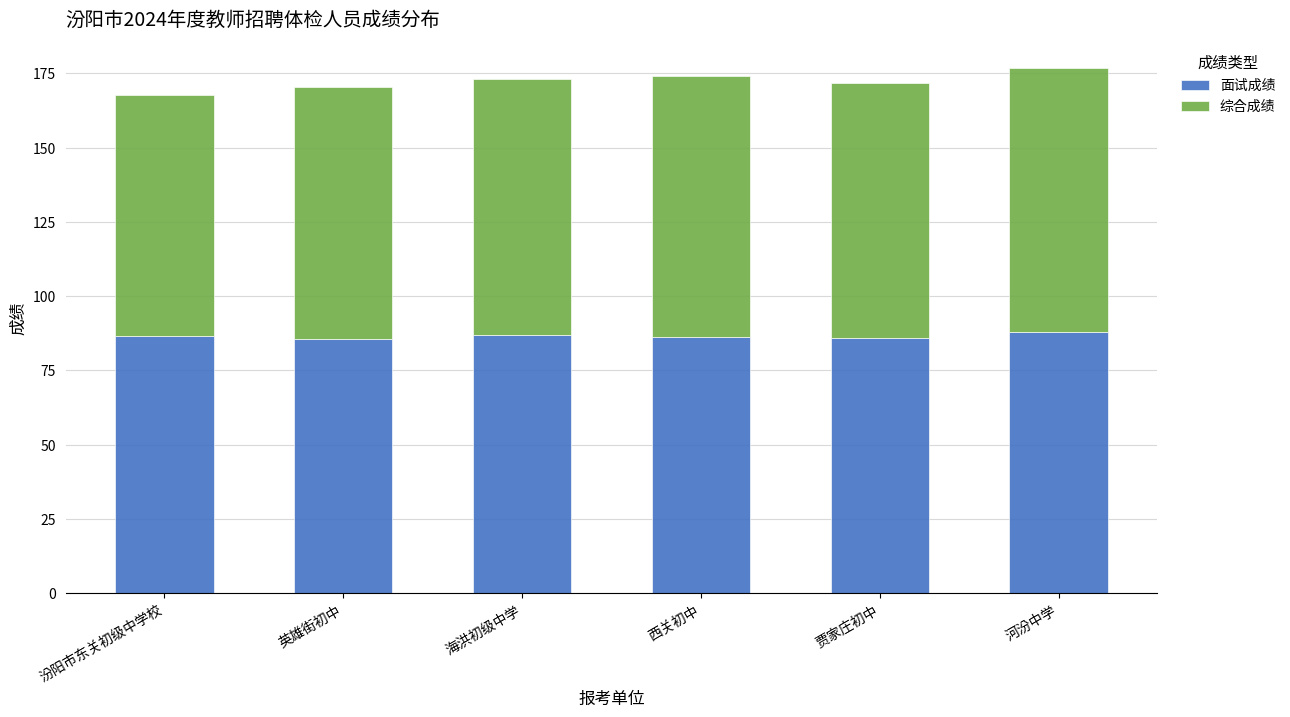

What is the total value across all series at 西关初中?

174.3